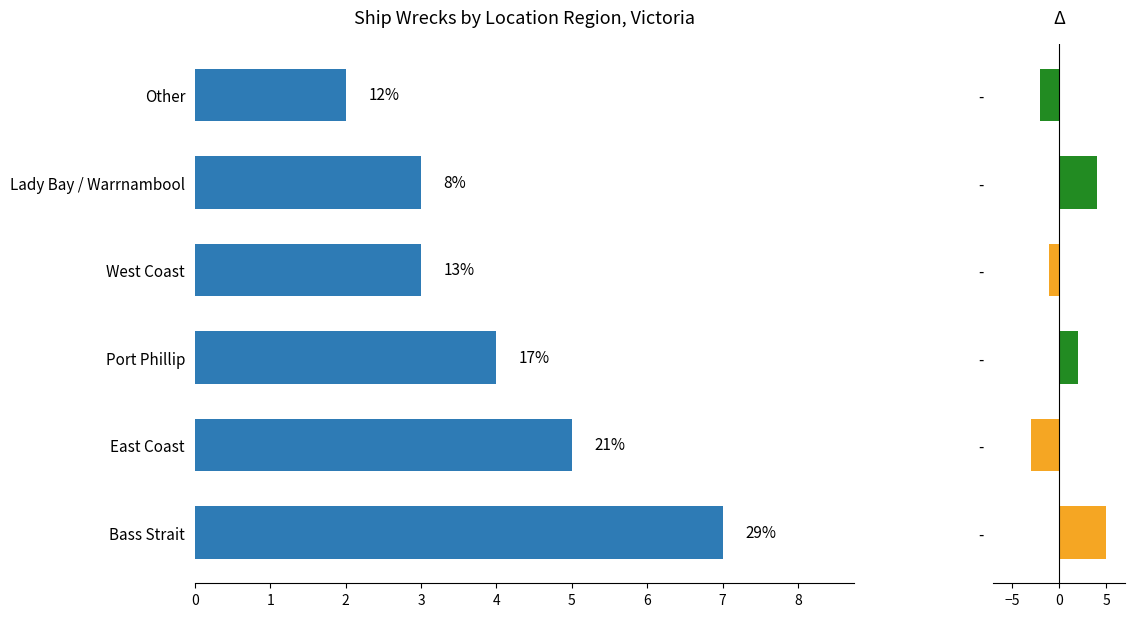

How many groups of bars are there?

6